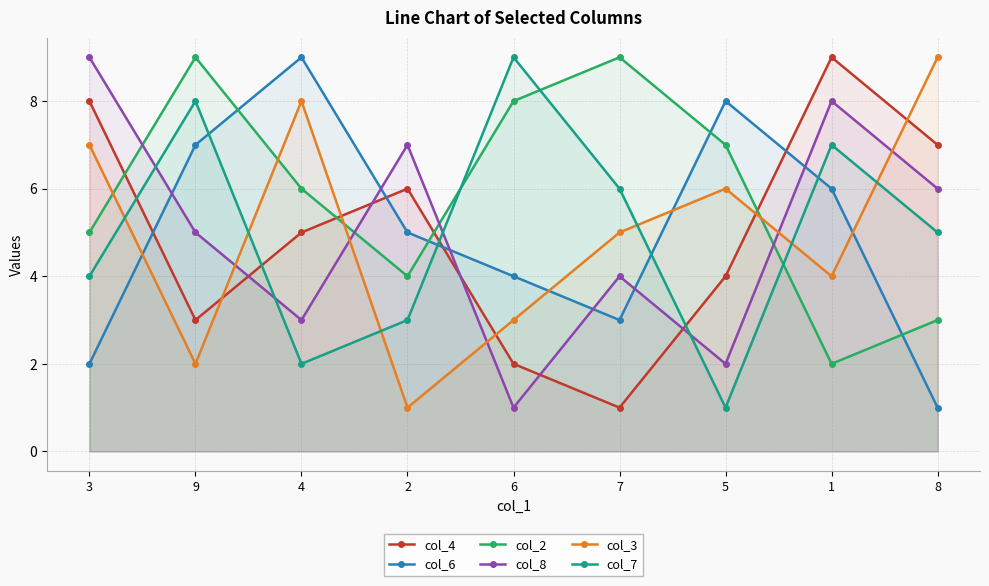

True or false: col_7 has a value of 2 at 4.

True